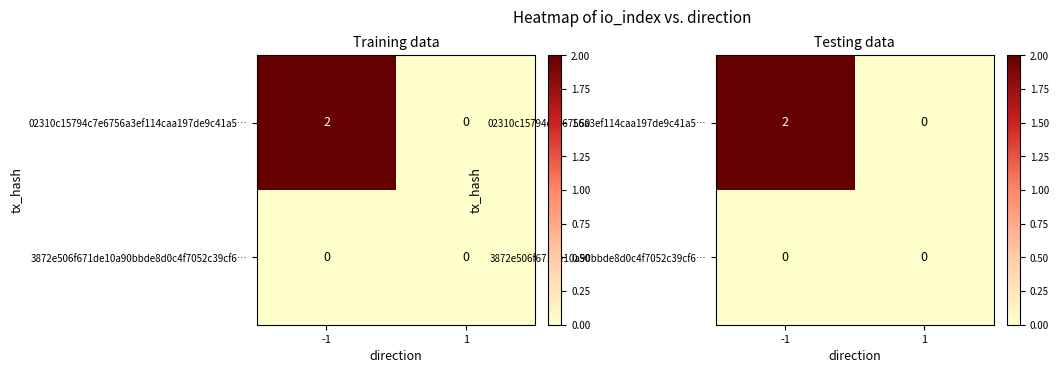

True or false: 3872e506f671de10a90bbde8d0c4f7052c39cf6… has a value of 0 at 1.

True